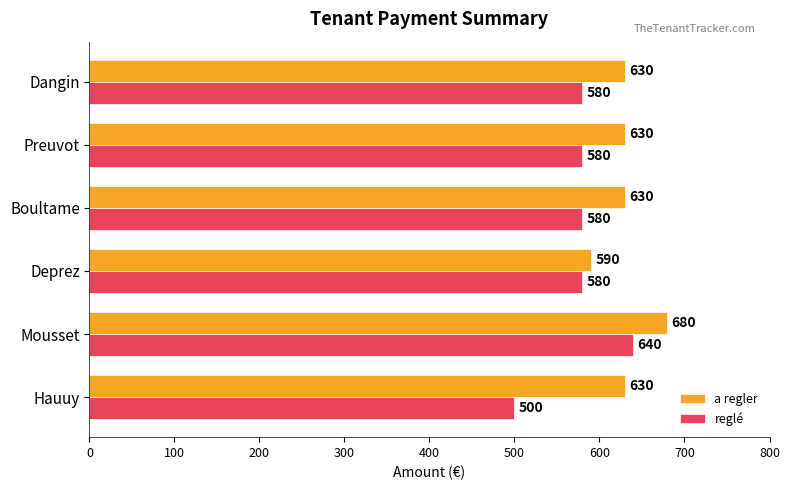

Read the a regler value at Hauuy, to the nearest 10.

630